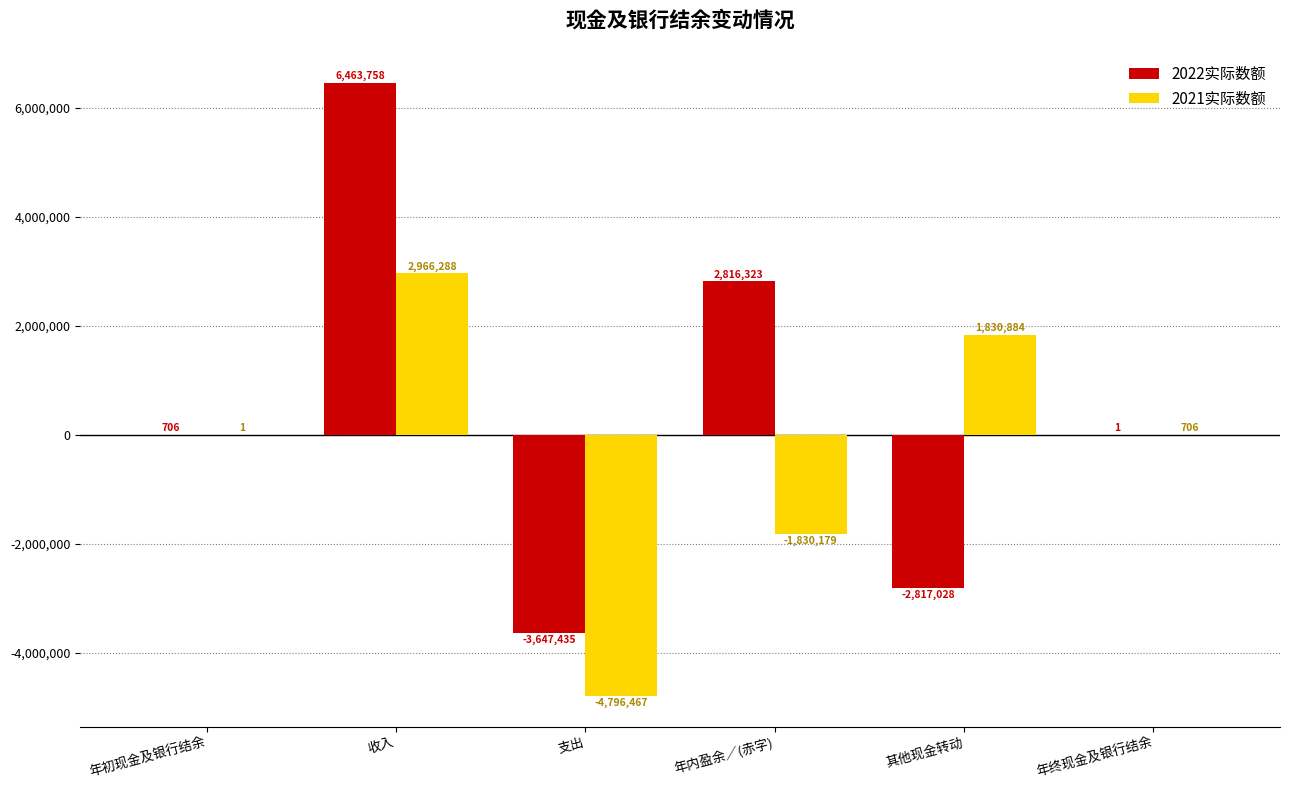

Are the bars horizontal?

No